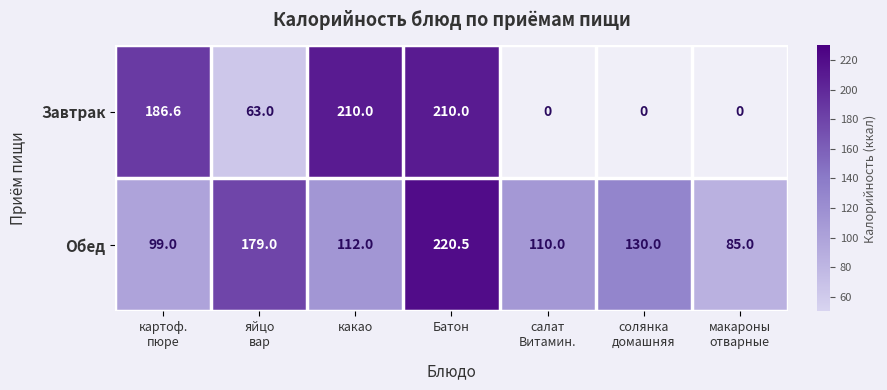

What is the average value of the Обед series?

133.6